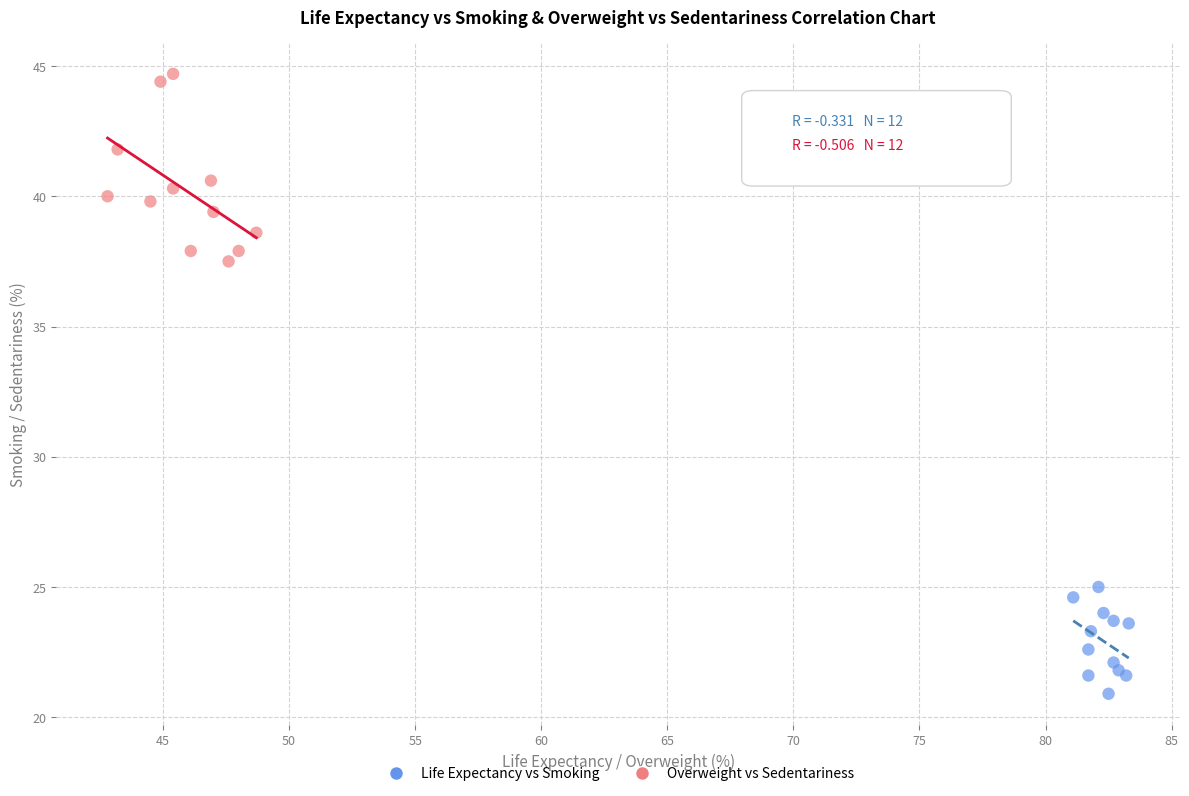

What are all the series names shown in the legend?

Life Expectancy vs Smoking, Overweight vs Sedentariness